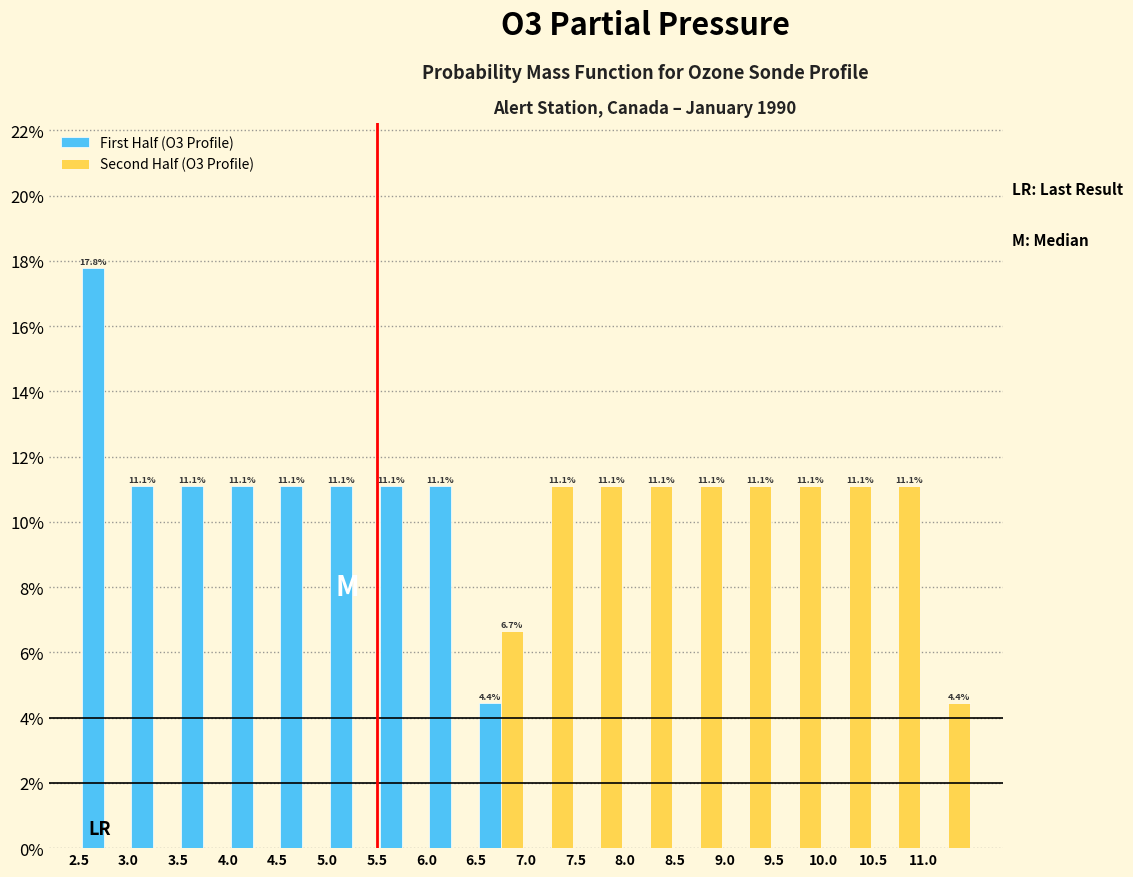

In the First Half (O3 Profile) series, which range on the x-axis has the tallest bar?

2.5 to 3.0